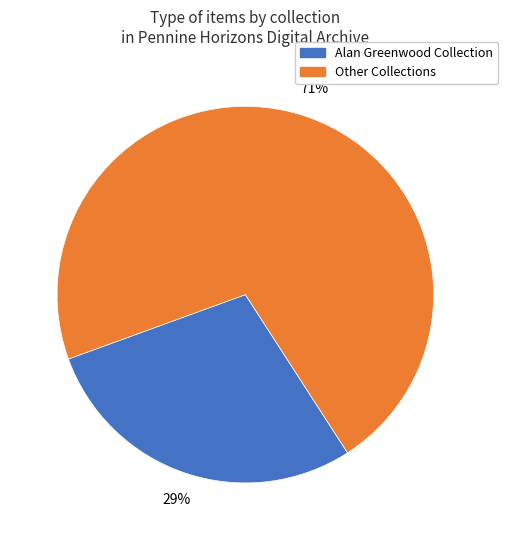

How many slices are in this pie chart?

2